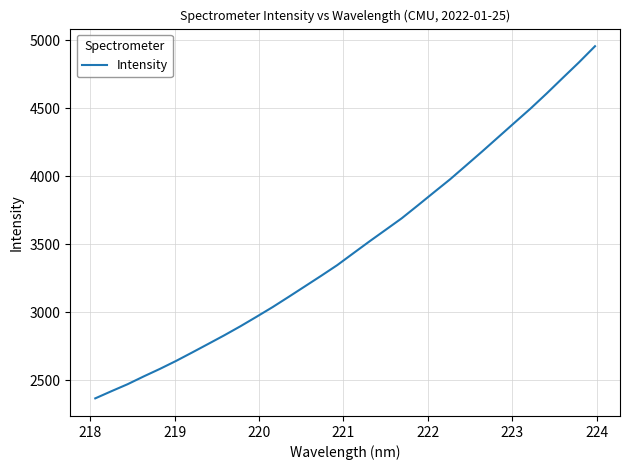

What is the maximum value shown in the chart?

4954.9